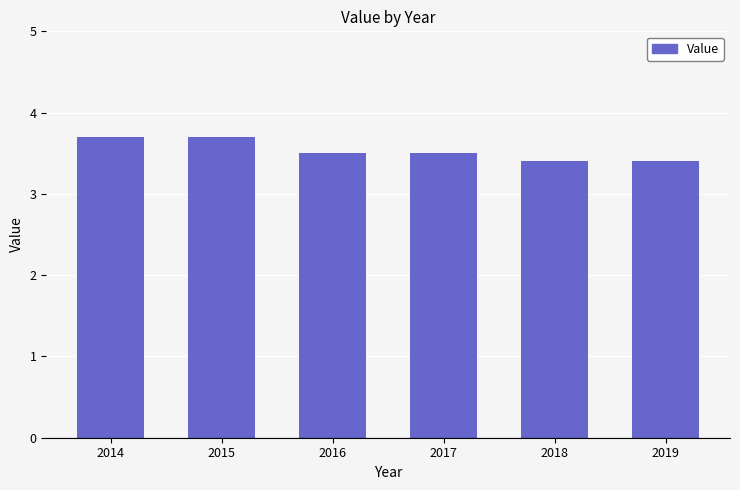

Does the chart contain any negative values?

No